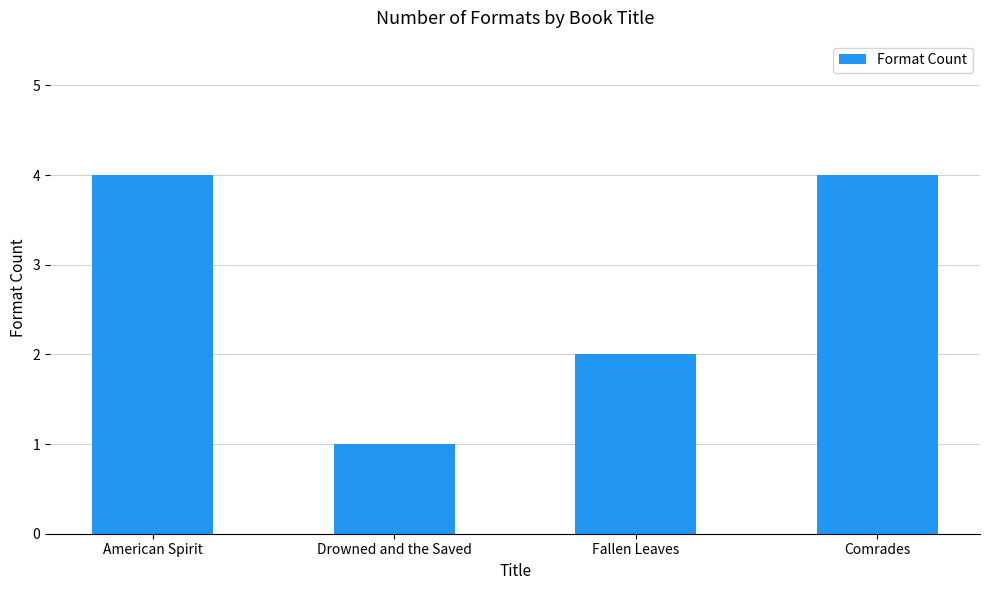

The value at Drowned and the Saved is 1. True or false?

True